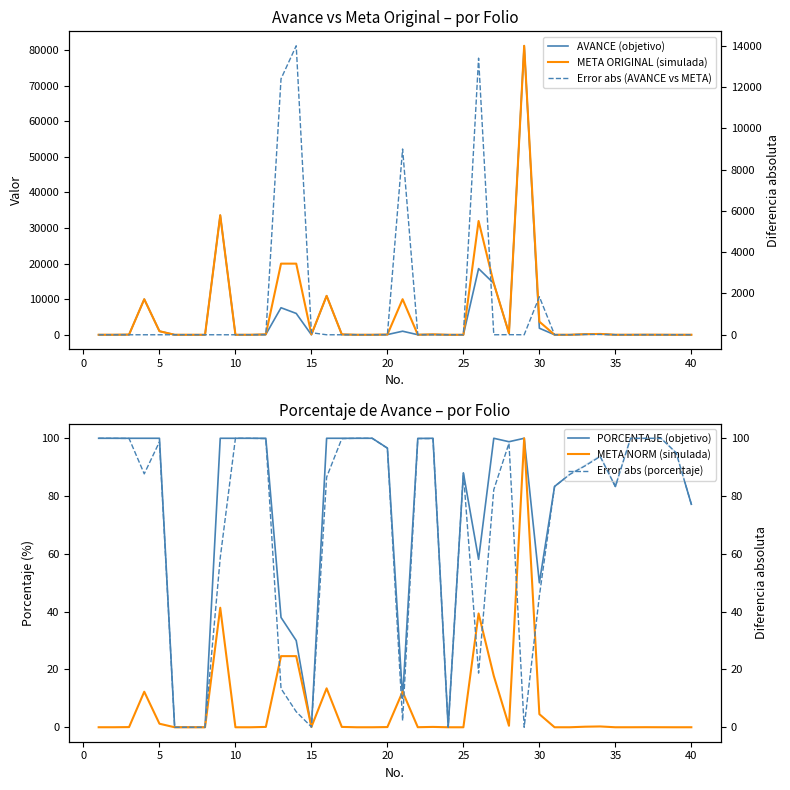

At 19, list the series in order from smallest to largest.

META NORM (simulada), Error abs (AVANCE vs META), AVANCE (objetivo), META ORIGINAL (simulada), Error abs (porcentaje), PORCENTAJE (objetivo)